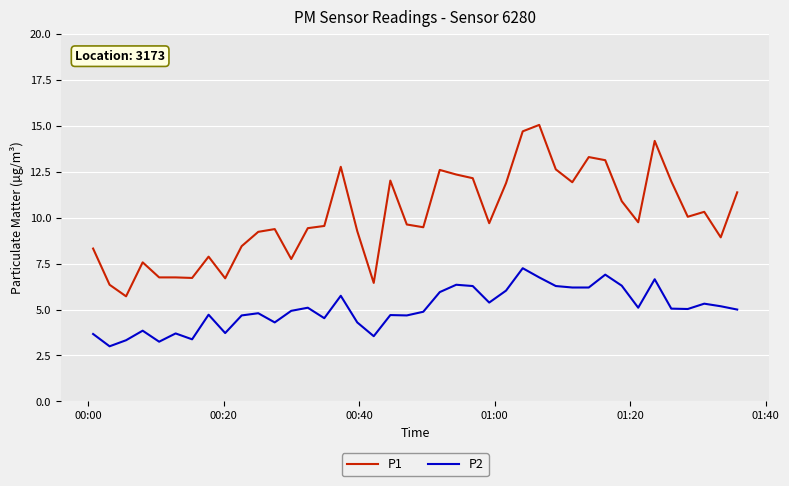

Does the chart have visible grid lines?

Yes